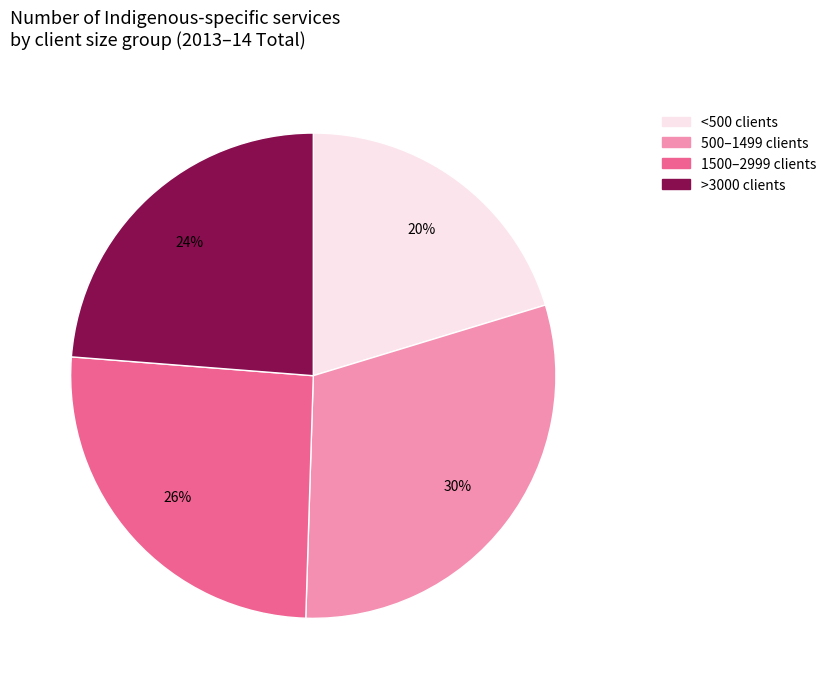

Combined, do 500–1499 clients and >3000 clients account for over 50%?

Yes